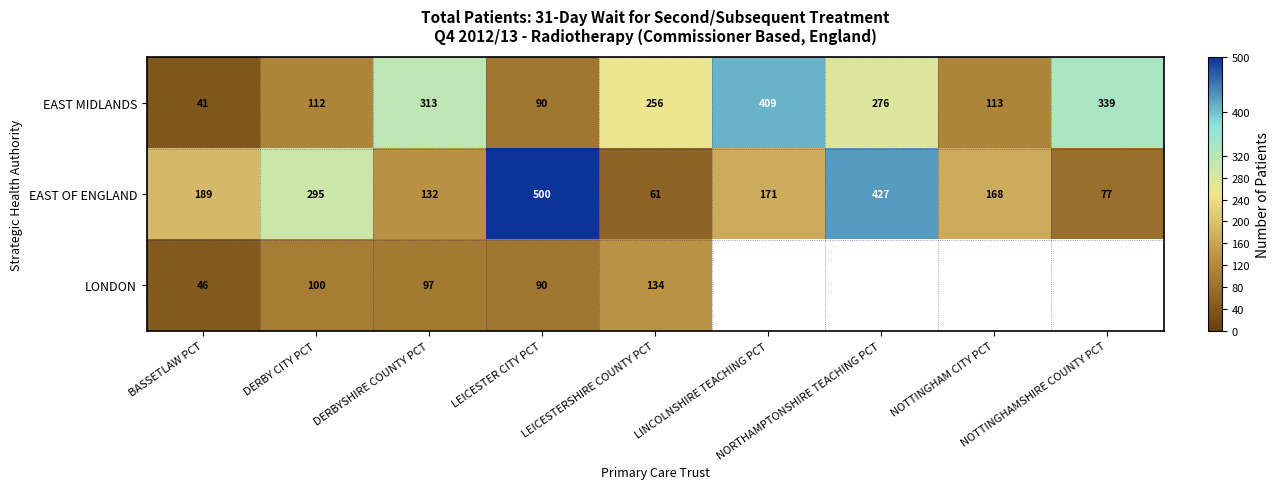

At which category is the sum across all series the highest?

LEICESTER CITY PCT